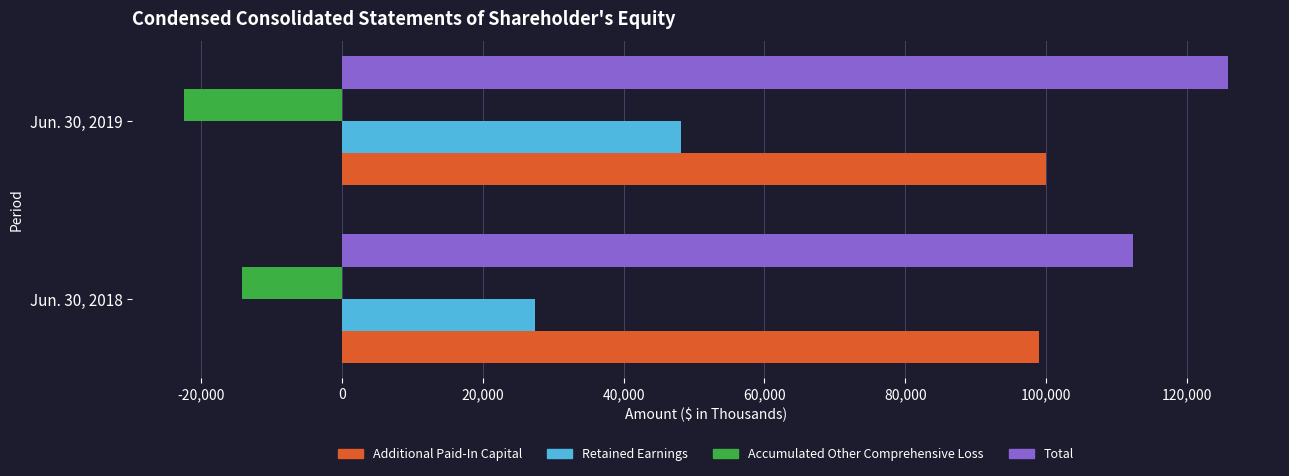

Which series has the largest total across all categories?

Total